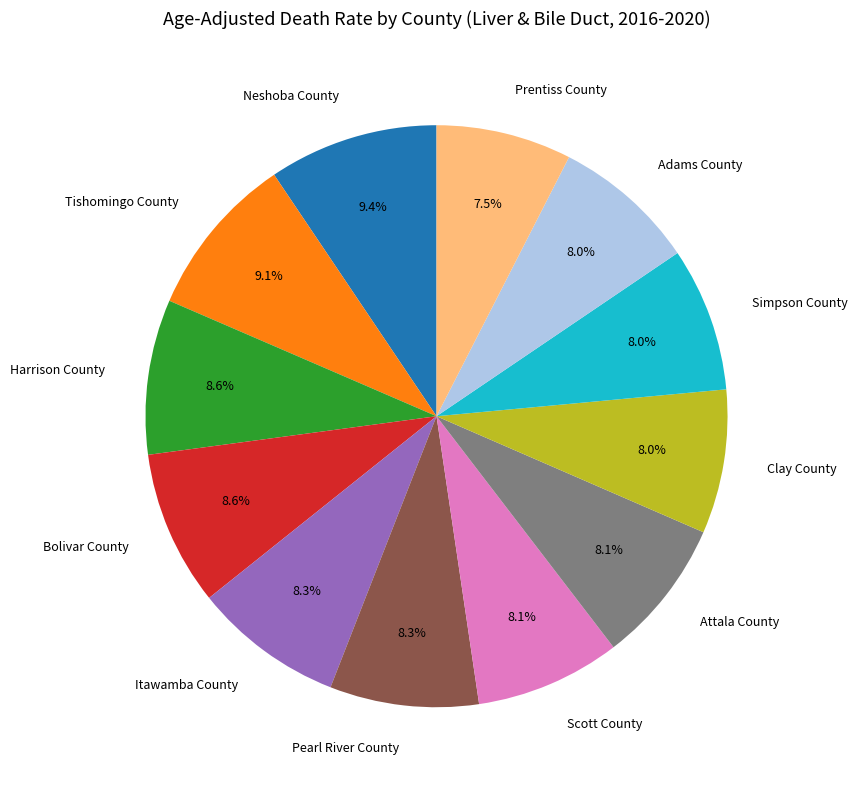

What is the total percentage of Scott County and Prentiss County?

15.6%